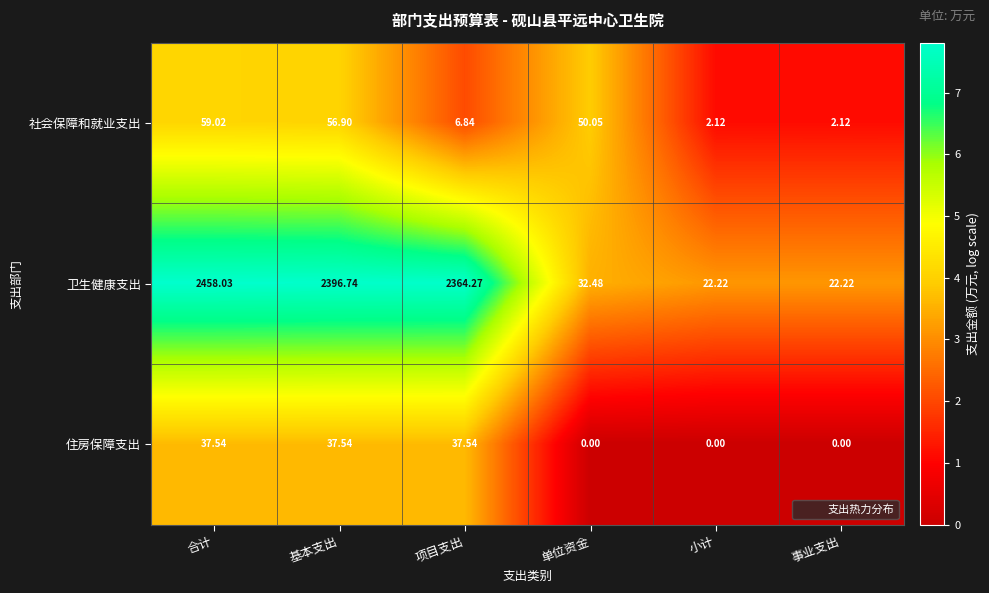

At 基本支出, list the series in order from largest to smallest.

卫生健康支出, 社会保障和就业支出, 住房保障支出